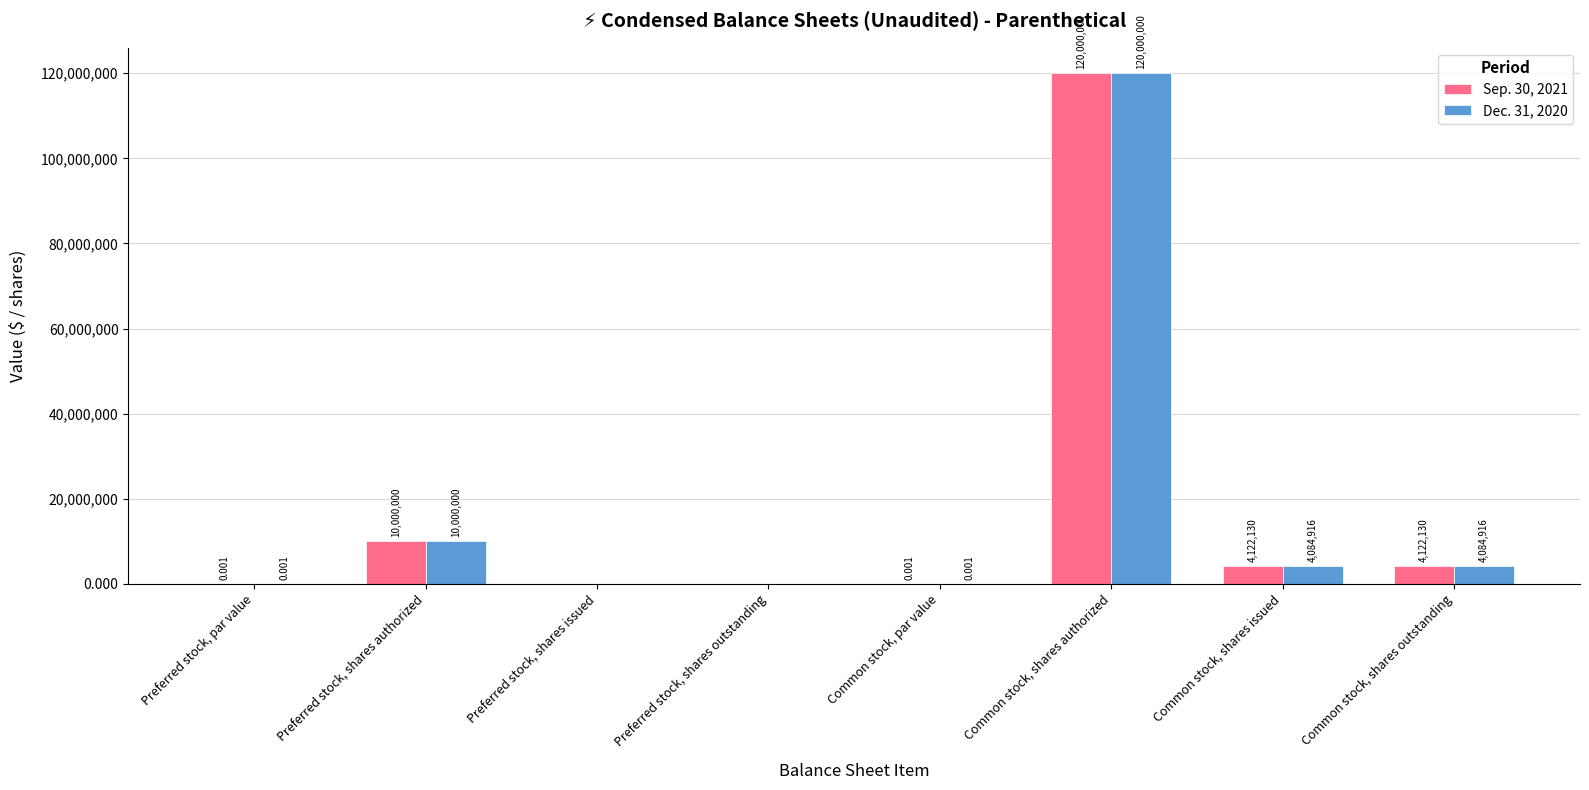

Are the bars grouped side by side (vs. stacked)?

Yes